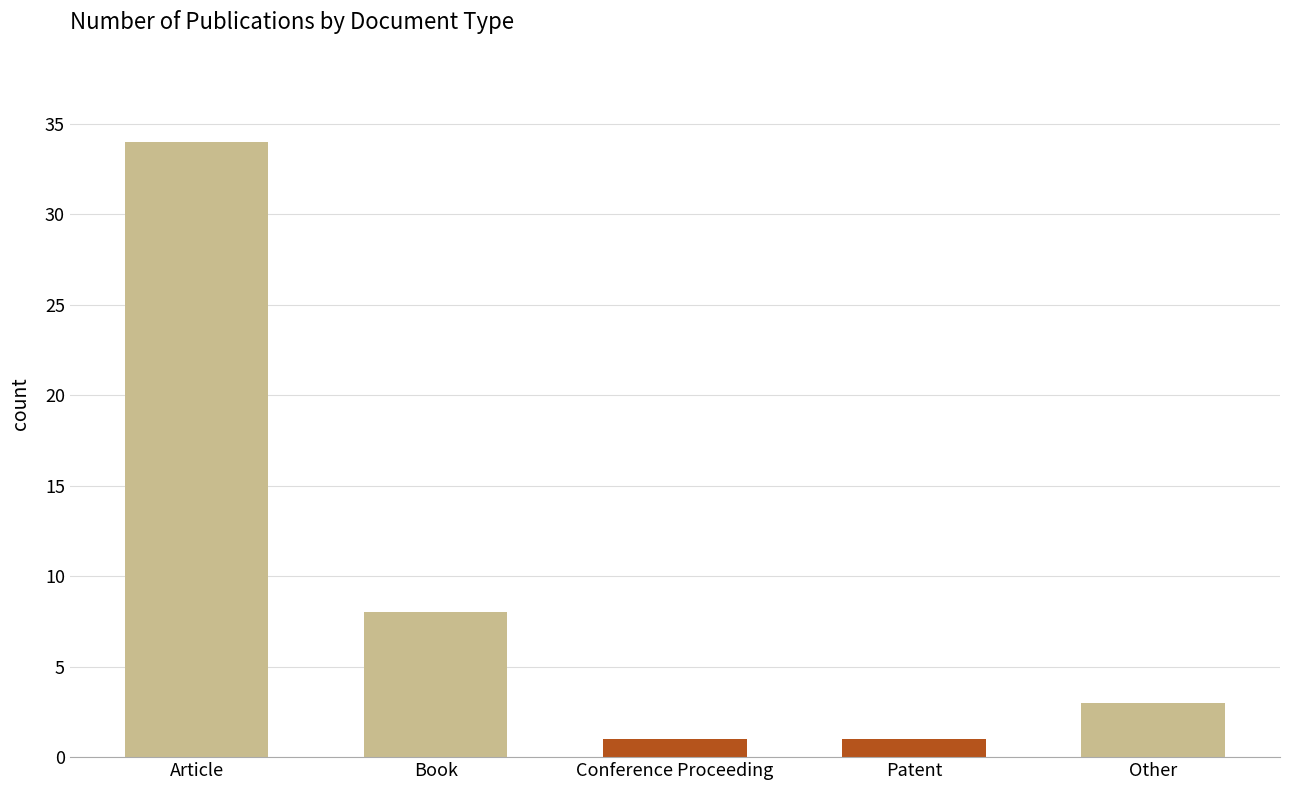

Which has a higher value, Book or Other?

Book